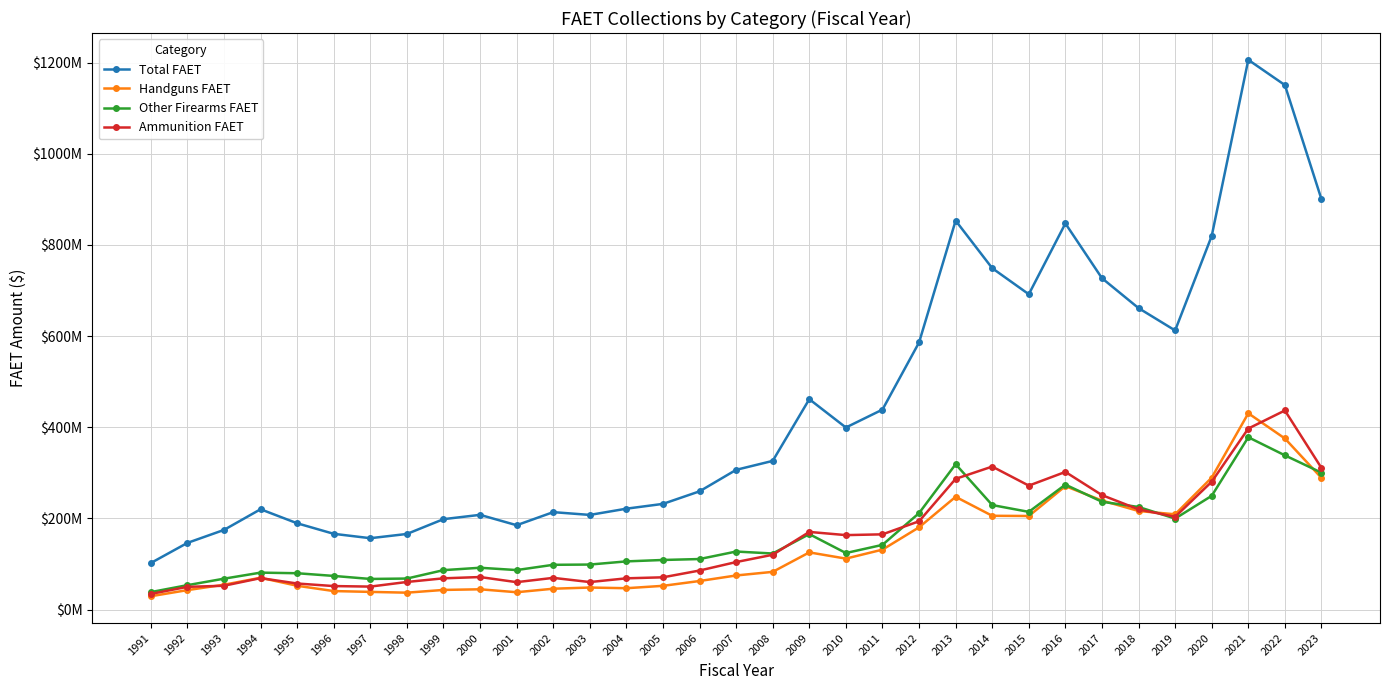

What are all the series names shown in the legend?

Total FAET, Handguns FAET, Other Firearms FAET, Ammunition FAET